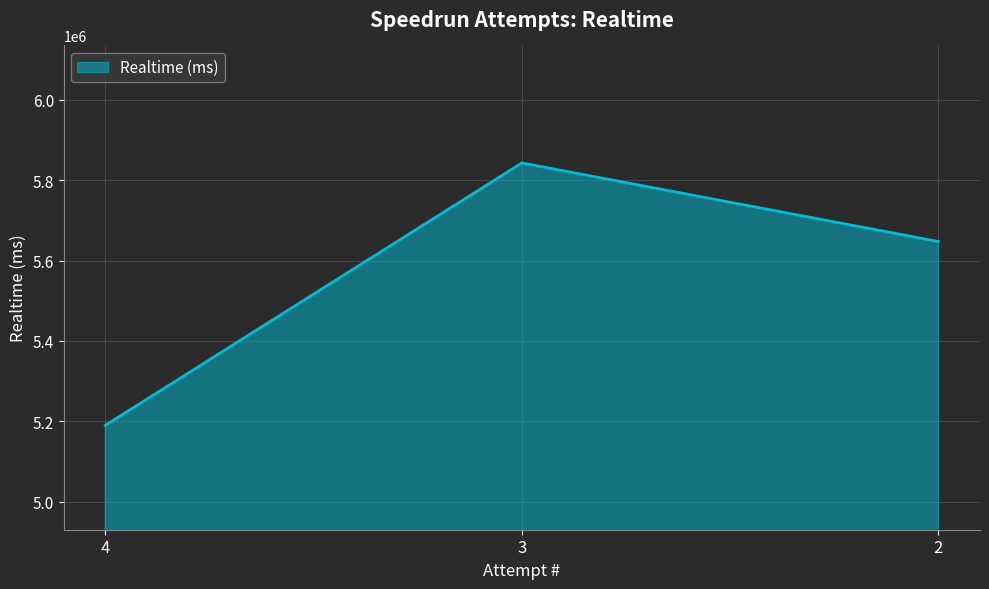

Where does the data first go above 5647344?

3